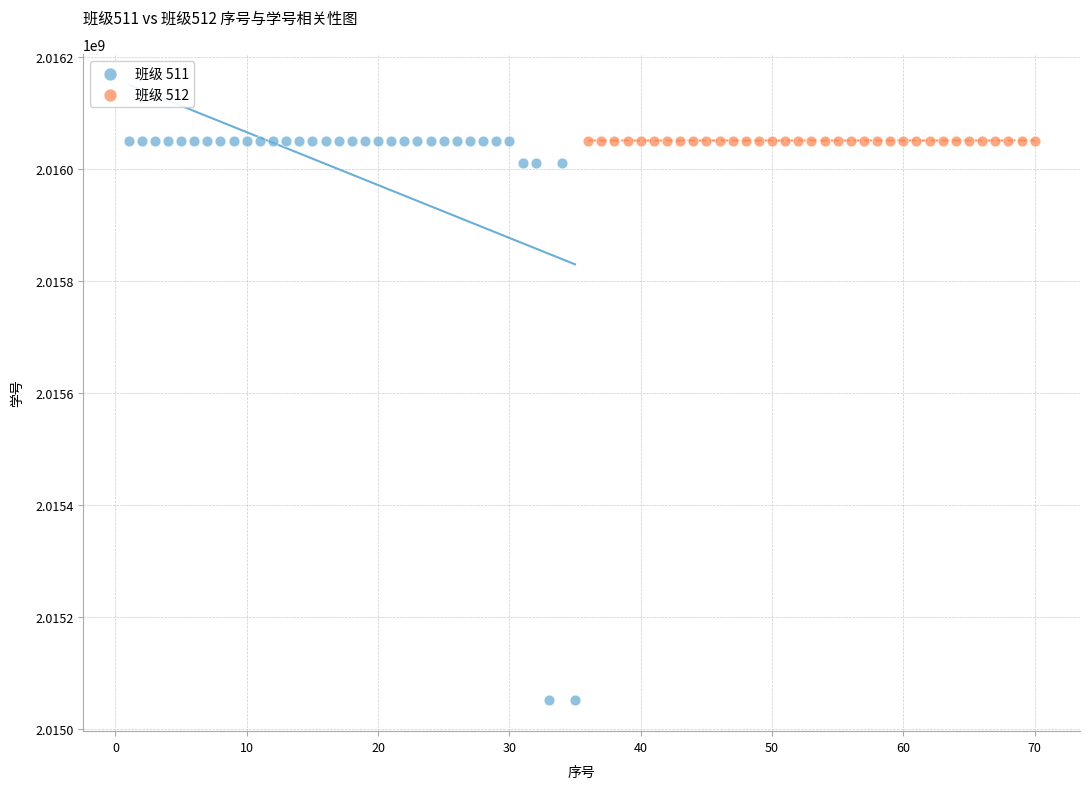

What are all the series names shown in the legend?

班级 511, 班级 512